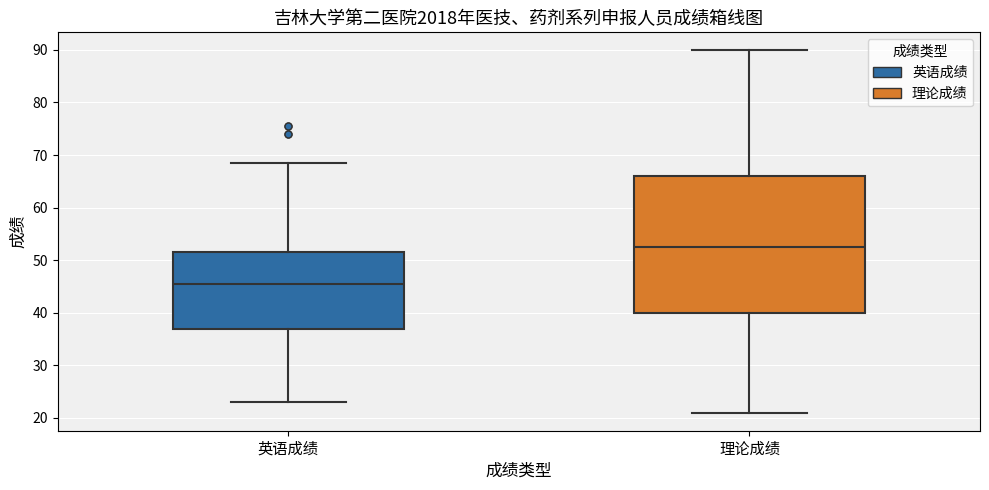

Reading left to right, read every box against the y-axis: the position of its median line, the range the box covers, and the ends of its whiskers. The values are not printed on the chart, so give them approximately, as read against the axis.

英语成绩: median 46, box 37 to 52, whiskers 23 to 69
理论成绩: median 53, box 40 to 66, whiskers 21 to 90